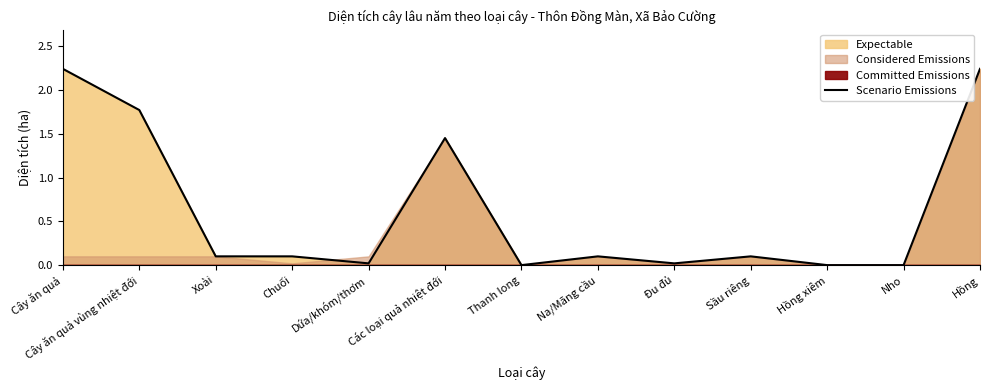

What is the average value?

0.6